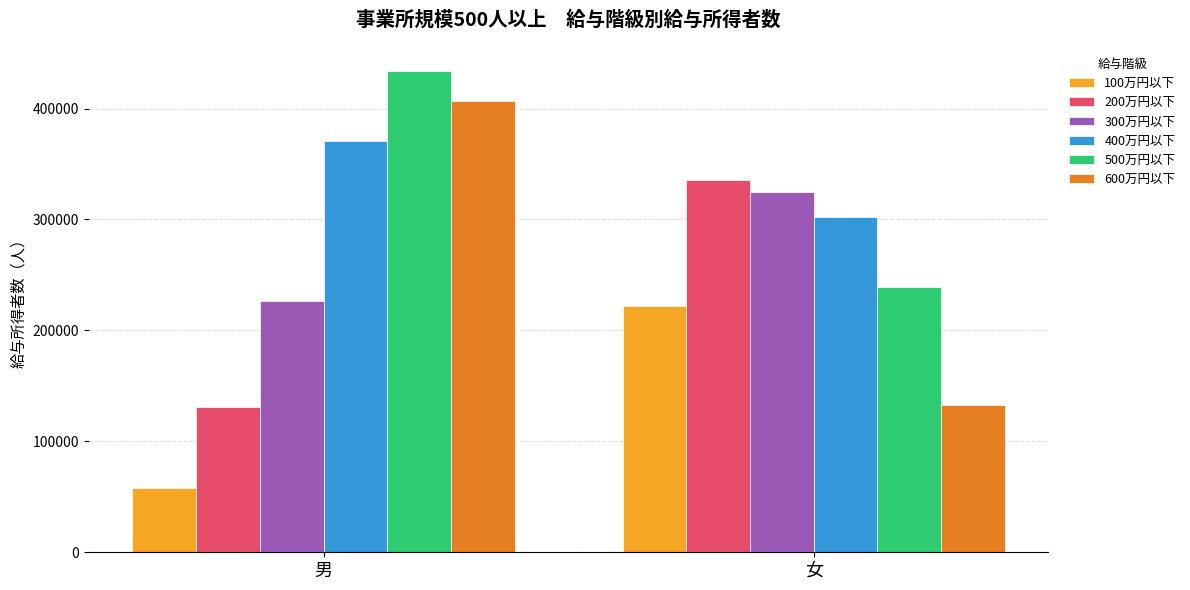

The value of 100万円以下 at 女 is 58764. True or false?

False